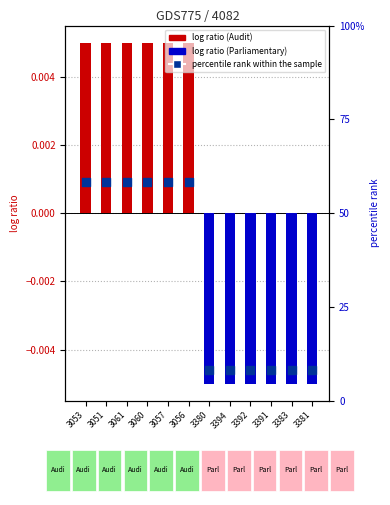

Between 3051 and 3392, which is larger?

3051